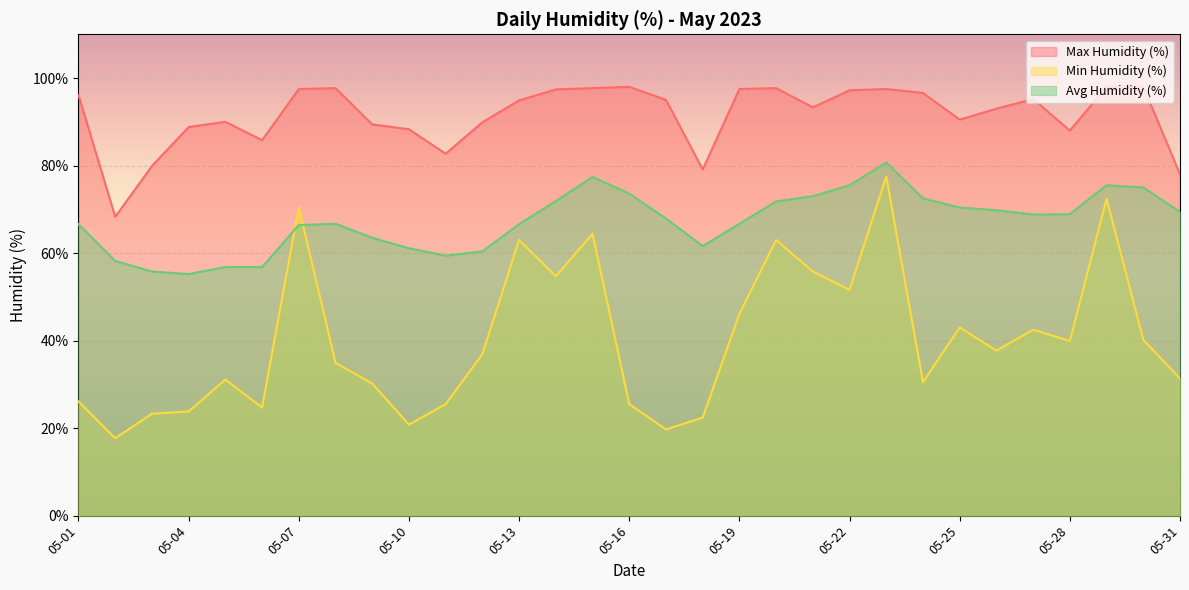

At which category is the sum across all series the highest?

05-23